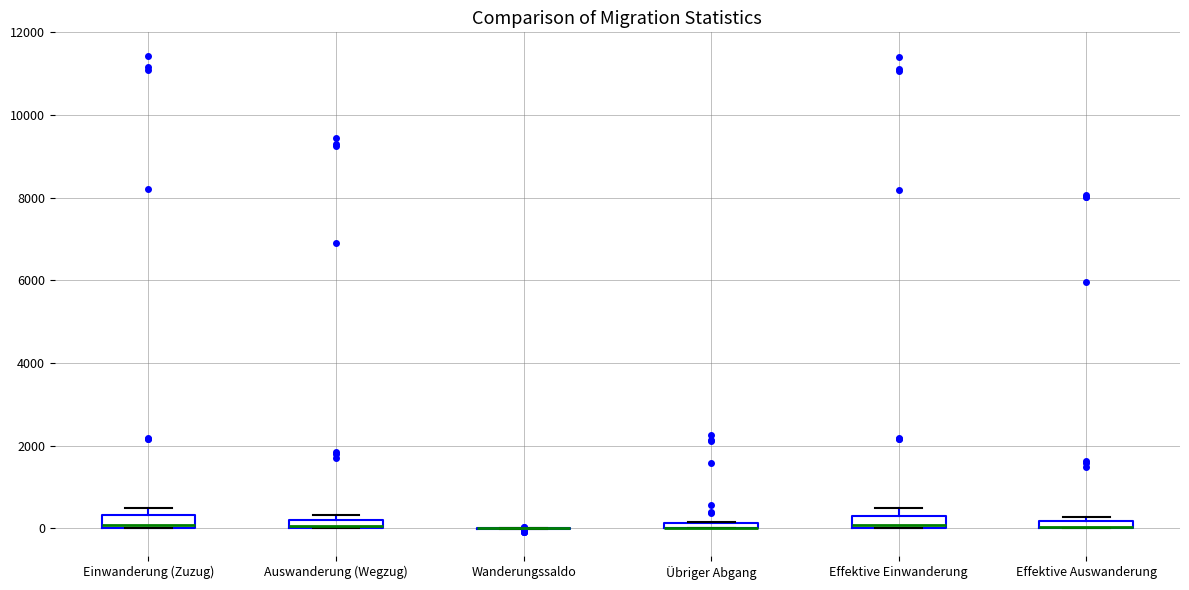

Where is the upper edge of the box for Auswanderung (Wegzug) on the y-axis? The values are not printed on the chart, so give them approximately, as read against the axis.

200